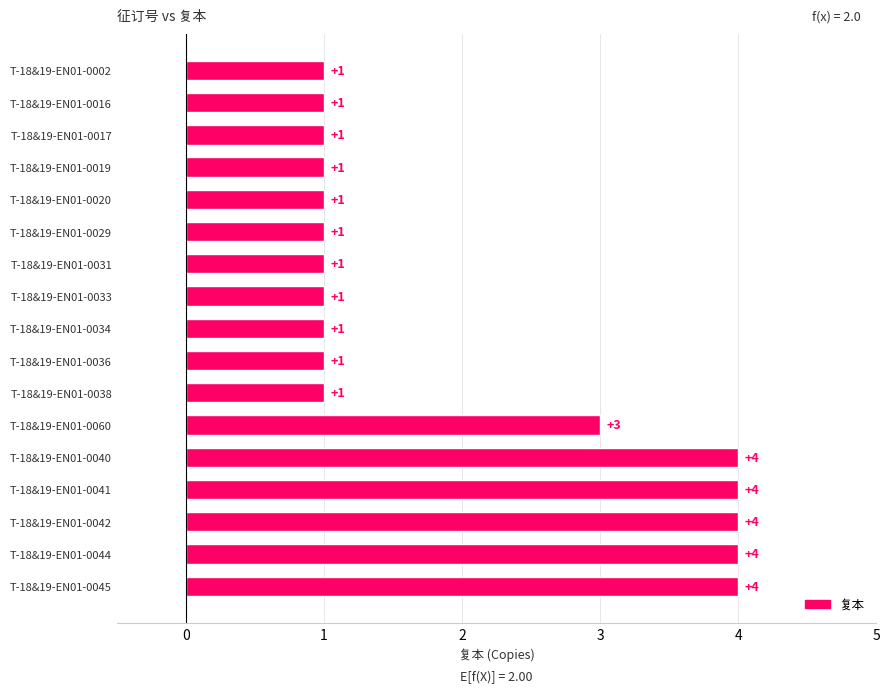

How many values are between 1 and 4?

17